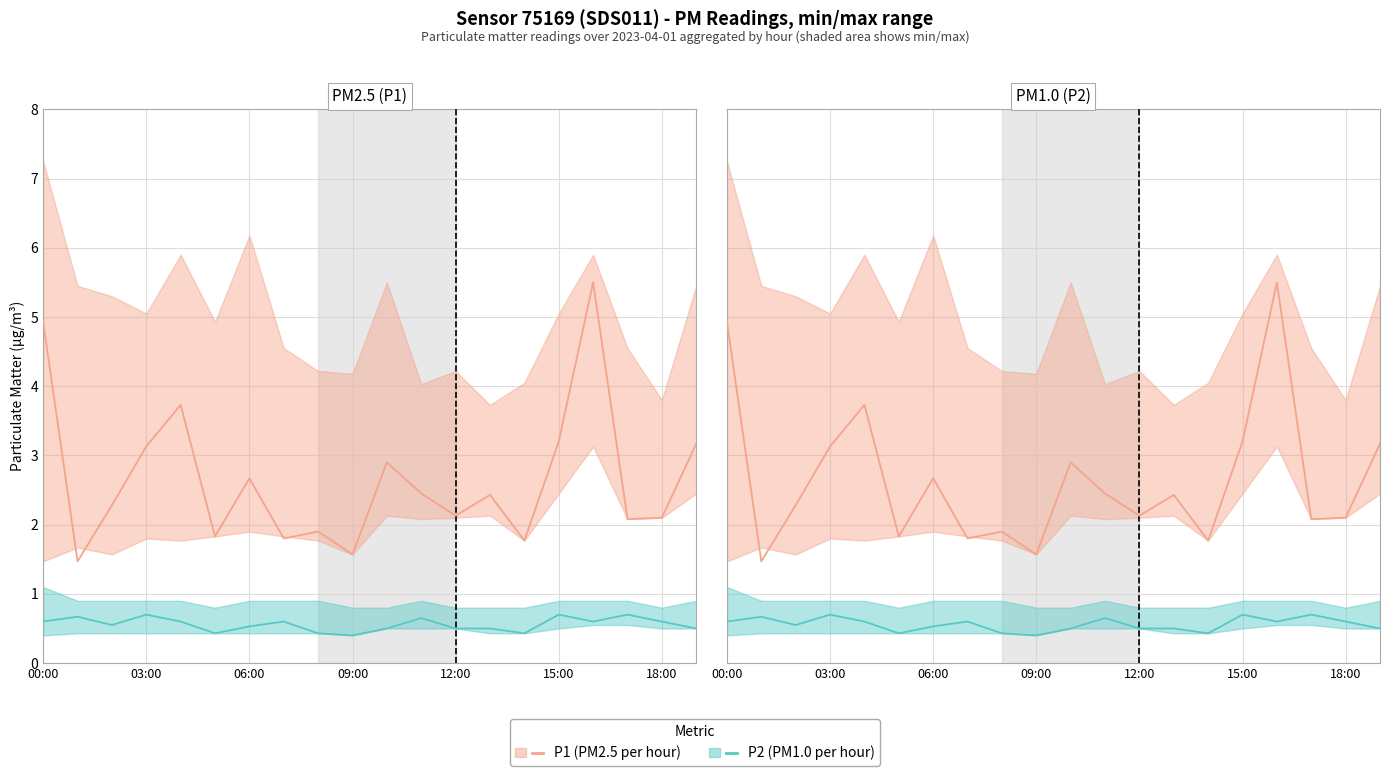

List the series in order of their peak value, highest first.

P1 (PM2.5), P2 (PM1.0)